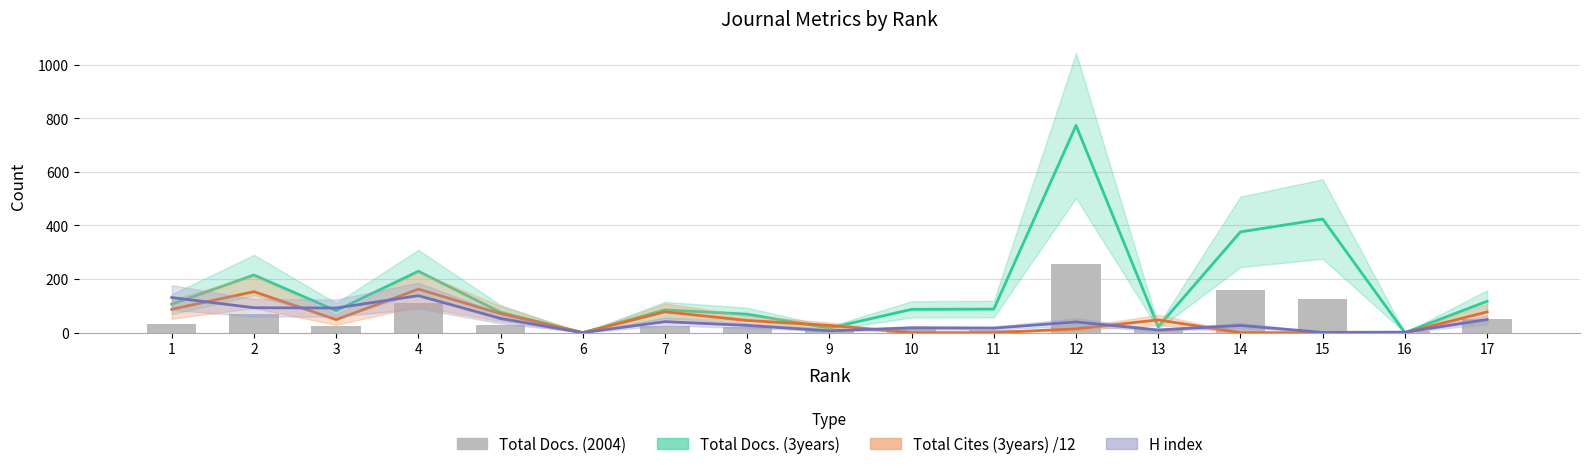

What is the difference between the highest and lowest values at 1?

99.0